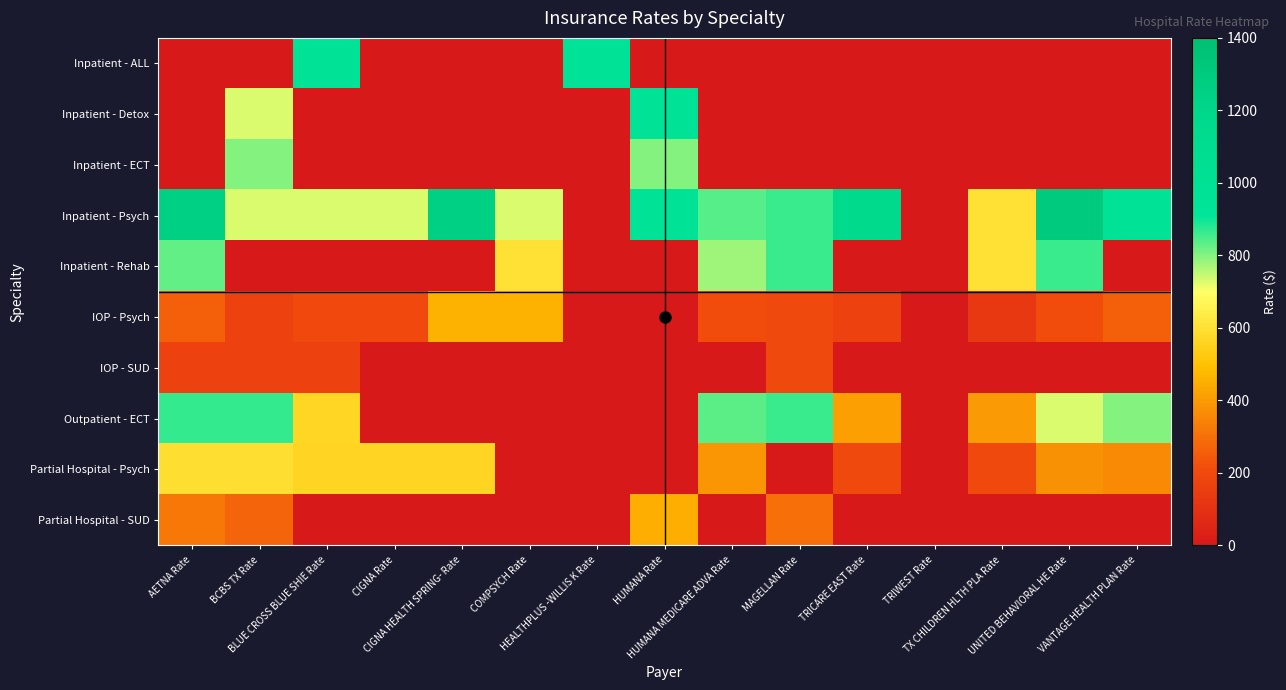

Rank the series by their maximum value, from highest to lowest.

Inpatient - Psych, Inpatient - Detox, Inpatient - ALL, Outpatient - ECT, Inpatient - Rehab, Inpatient - ECT, Partial Hospital - Psych, IOP - Psych, Partial Hospital - SUD, IOP - SUD